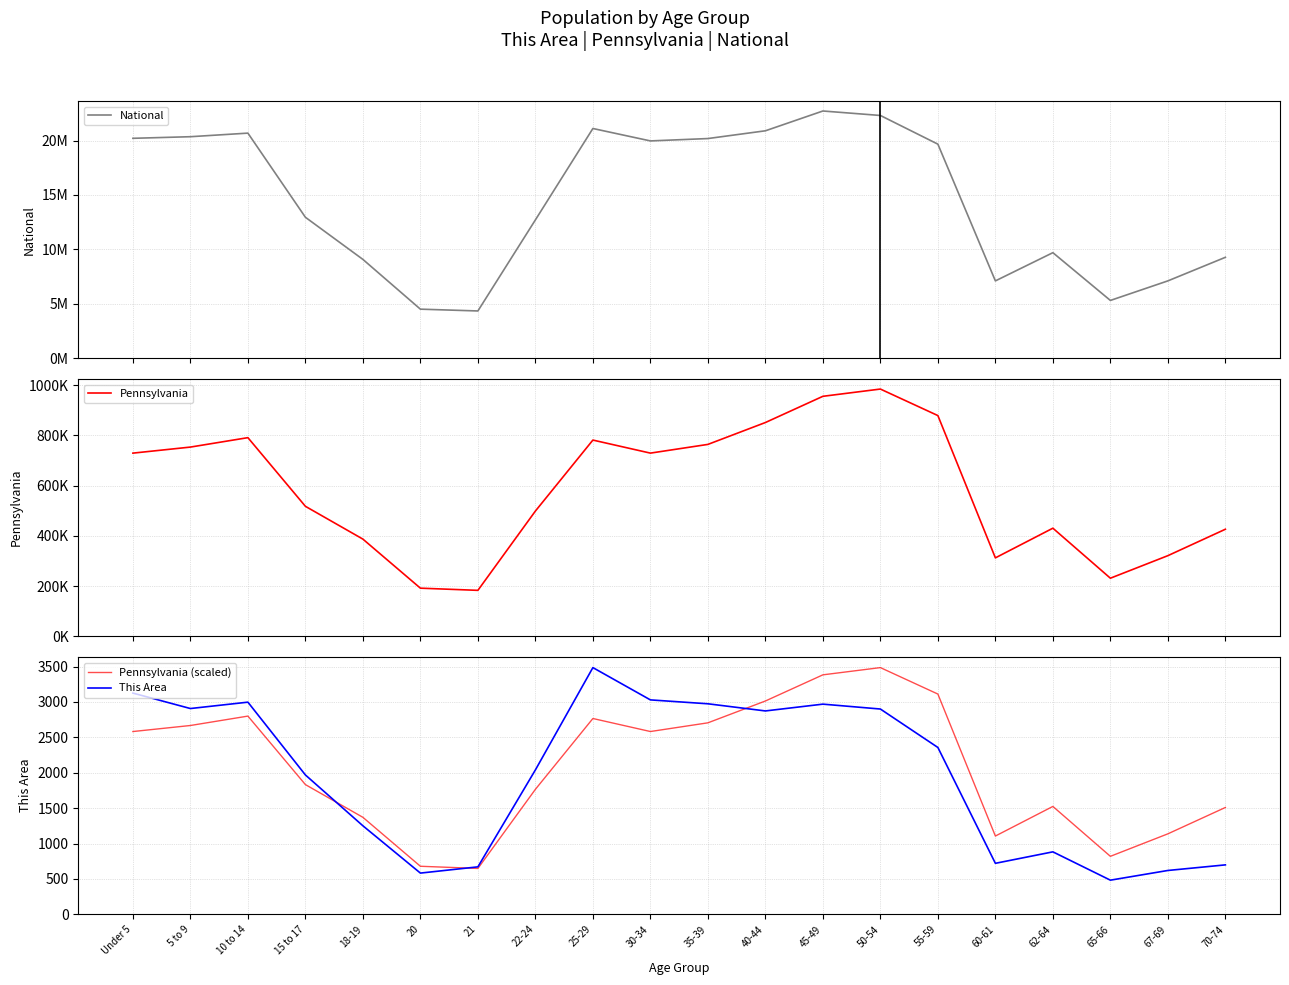

Is this an area chart (filled region under the line)?

No